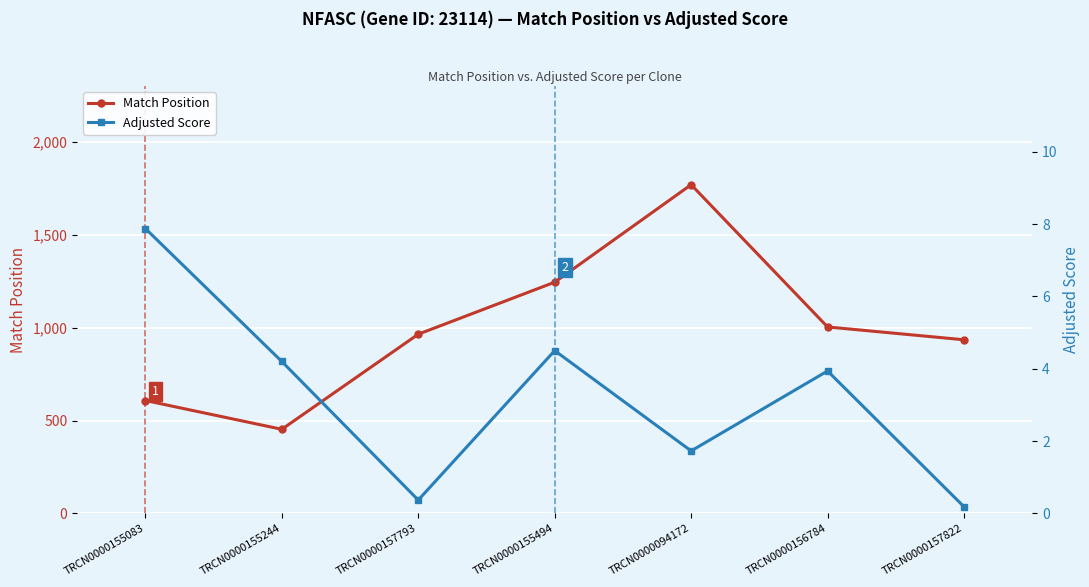

Between TRCN0000155244 and TRCN0000157793, which is larger?

TRCN0000157793